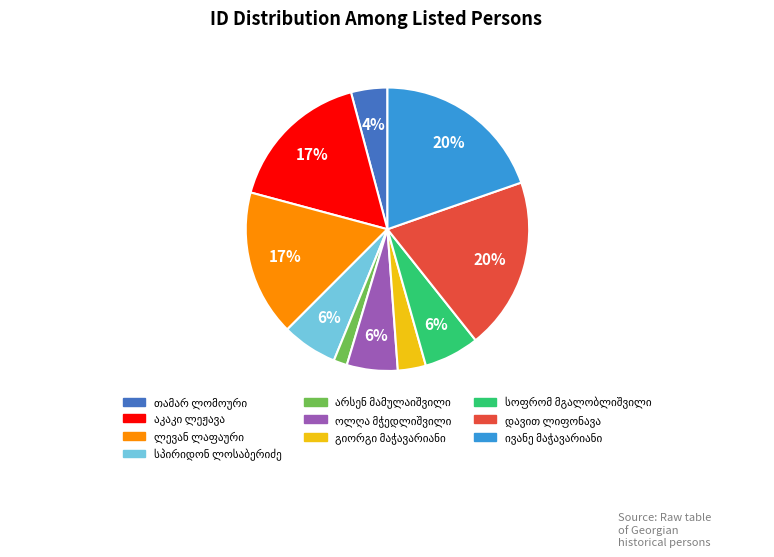

Count the number of slices in the pie.

10